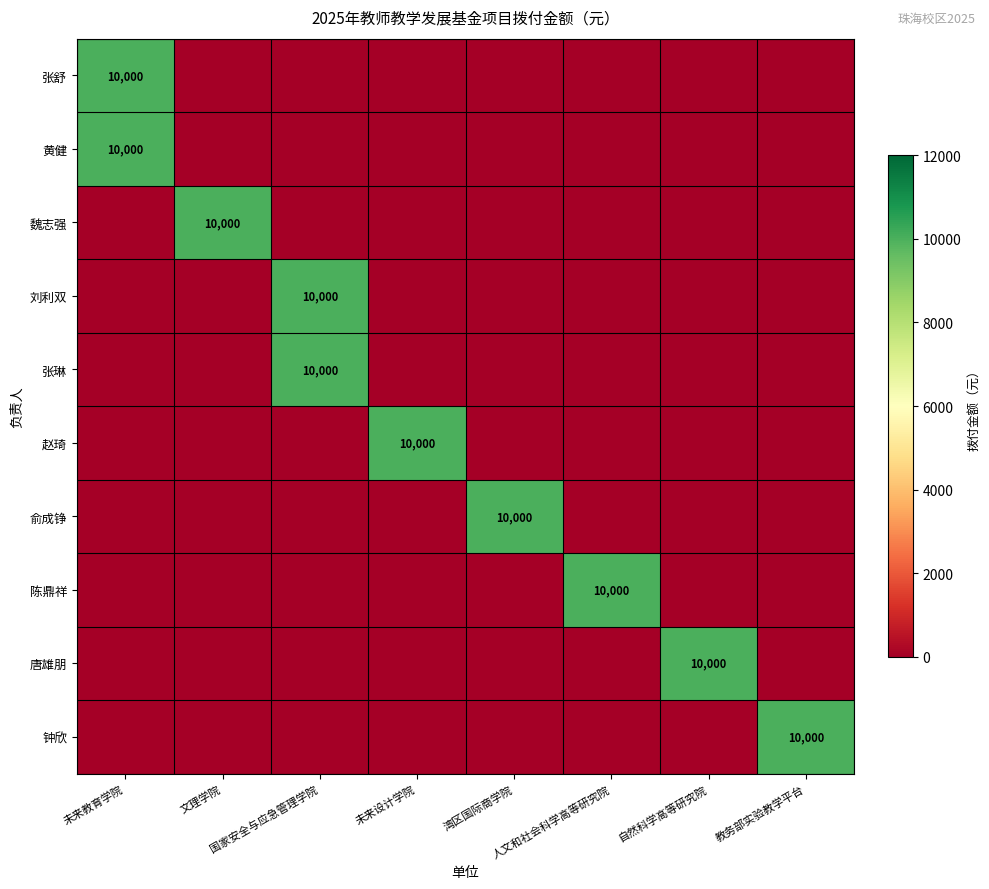

How many data points in 魏志强 are above 0?

1